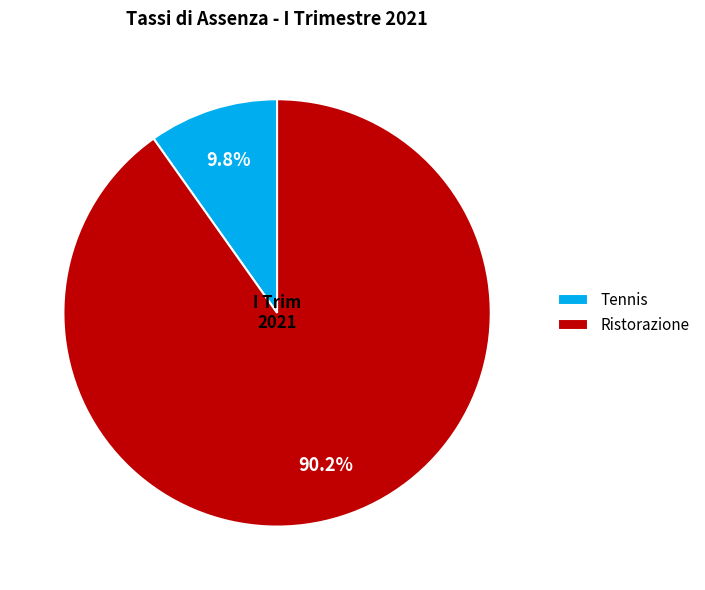

What percentage is the Ristorazione slice, to the nearest percent?

90%